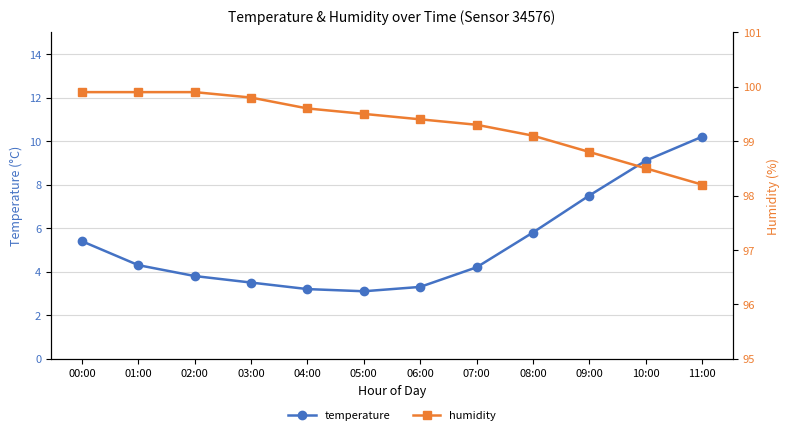

Reading right to left, list all the values displayed in this chart.

temperature: 10.2	9.1	7.5	5.8	4.2	3.3	3.1	3.2	3.5	3.8	4.3	5.4
humidity: 98.2	98.5	98.8	99.1	99.3	99.4	99.5	99.6	99.8	99.9	99.9	99.9